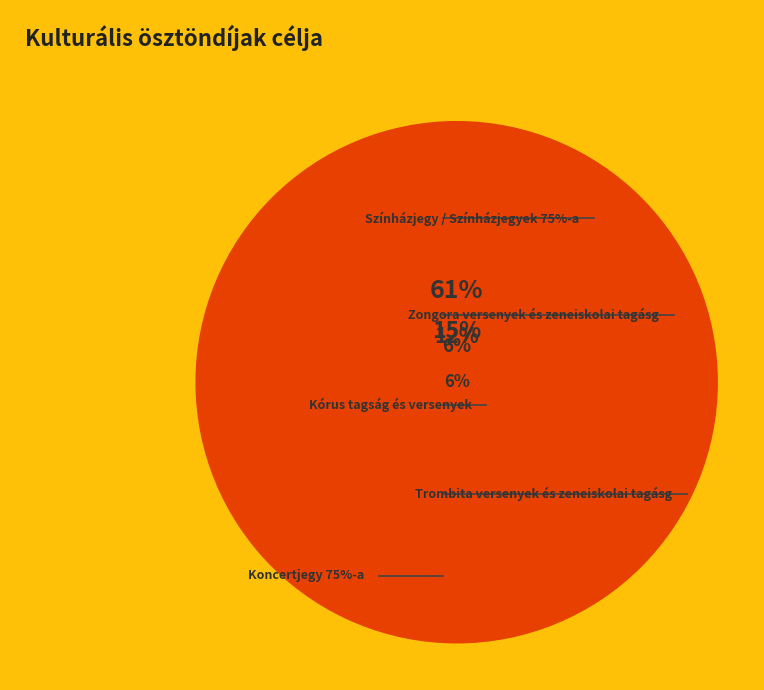

Does Színházjegy / Színházjegyek 75%-a account for over 50% of the chart?

Yes